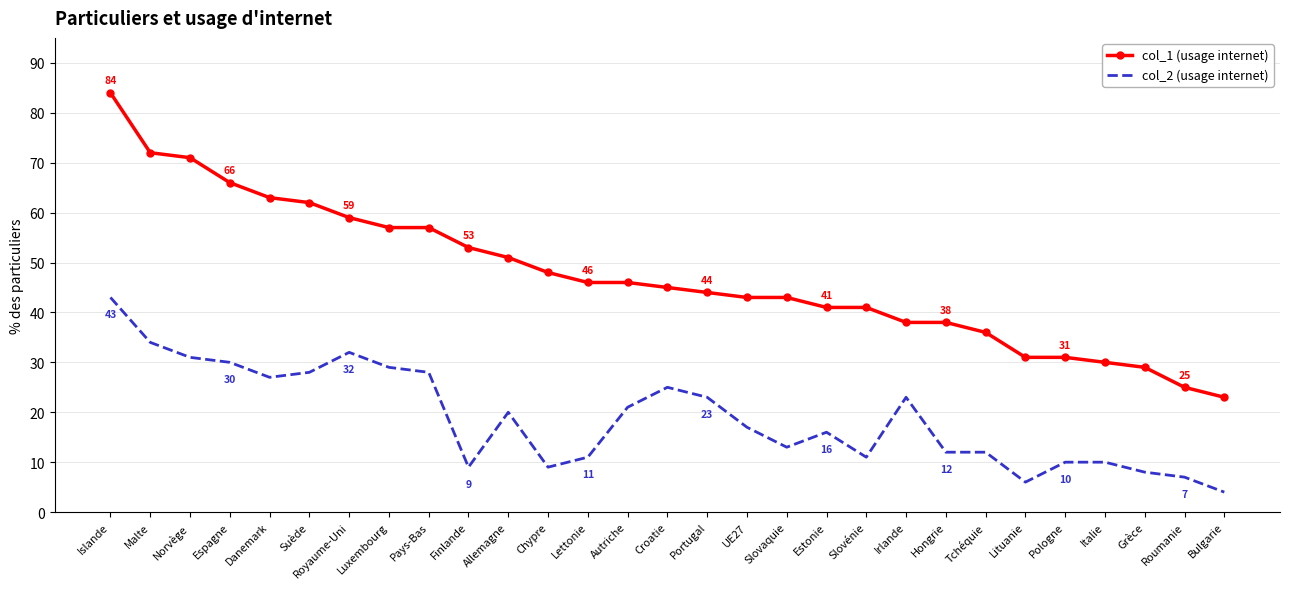

At which category does col_2 (usage internet) reach its first local valley?

Danemark